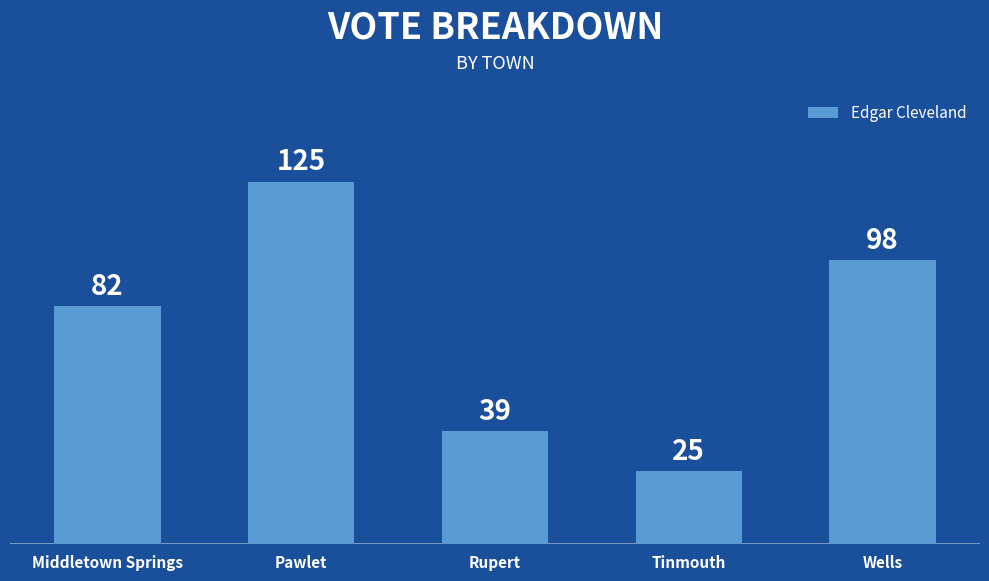

What is the approximate value at Wells?

98